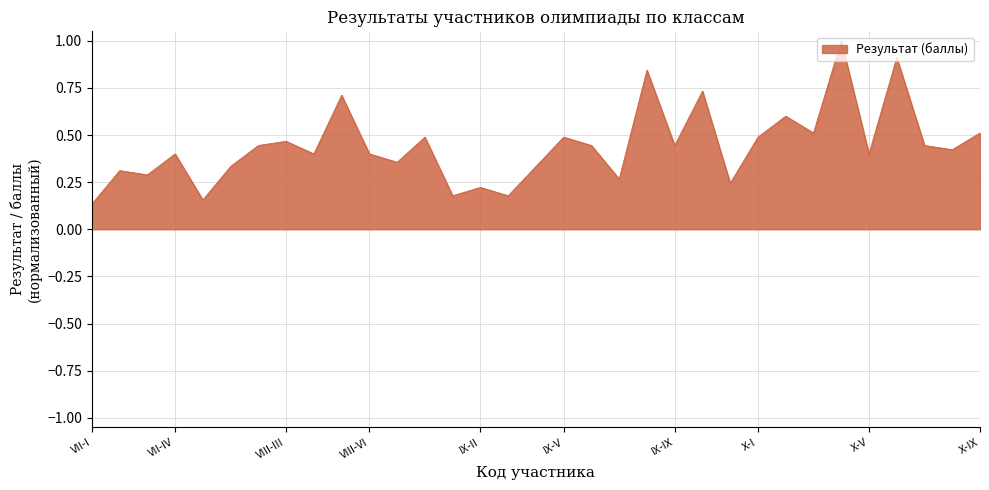

What is the greatest value displayed?

1.0